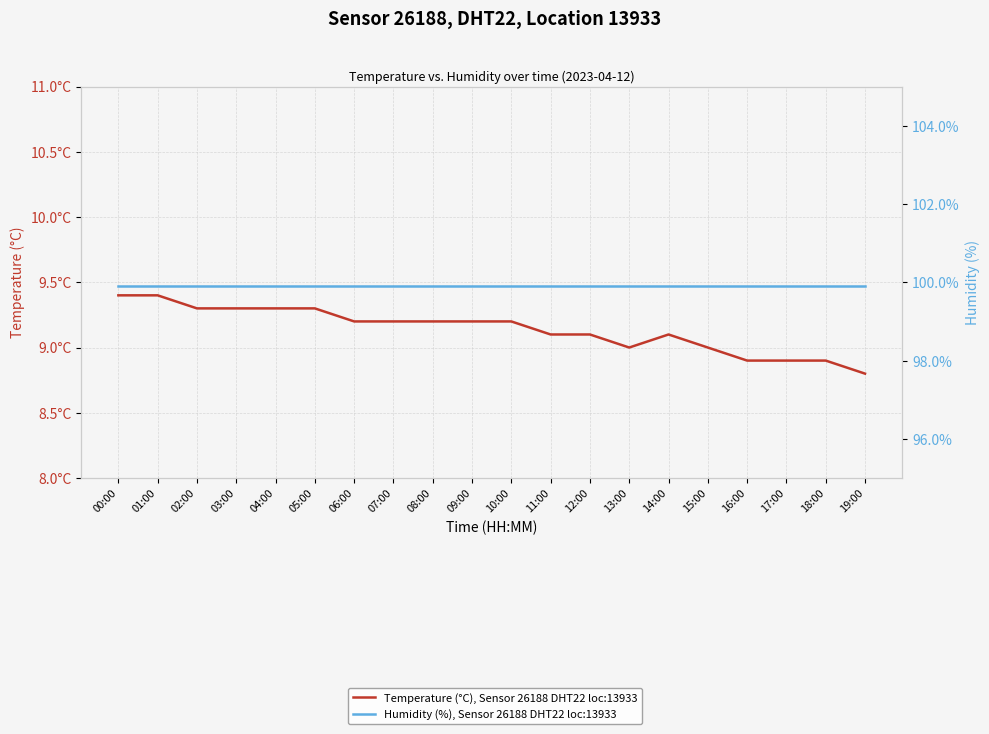

At which label does Temperature (°C), Sensor 26188 DHT22 loc:13933 first exceed 9?

00:00